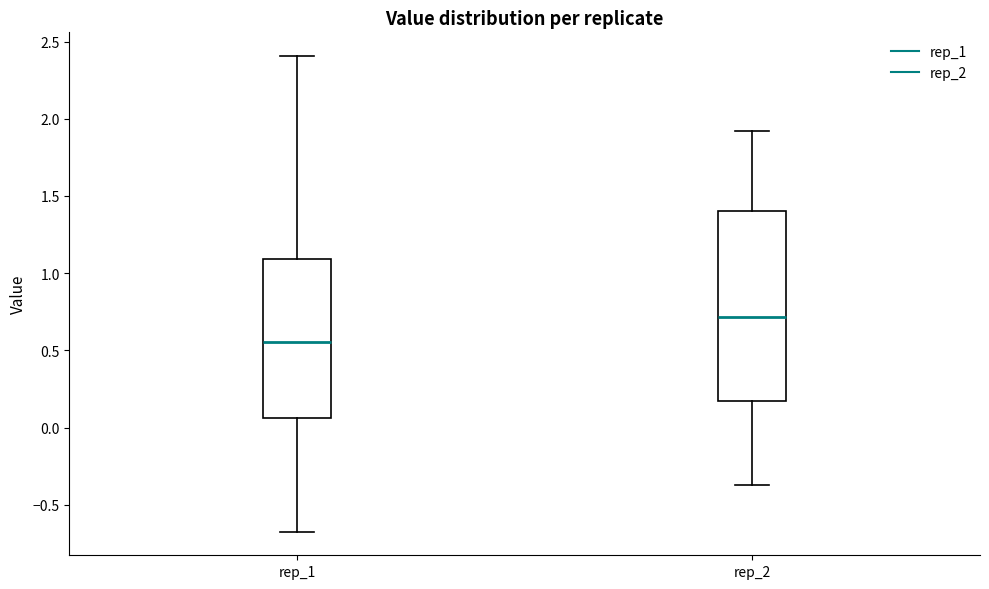

Which box's median line is the highest?

rep_2